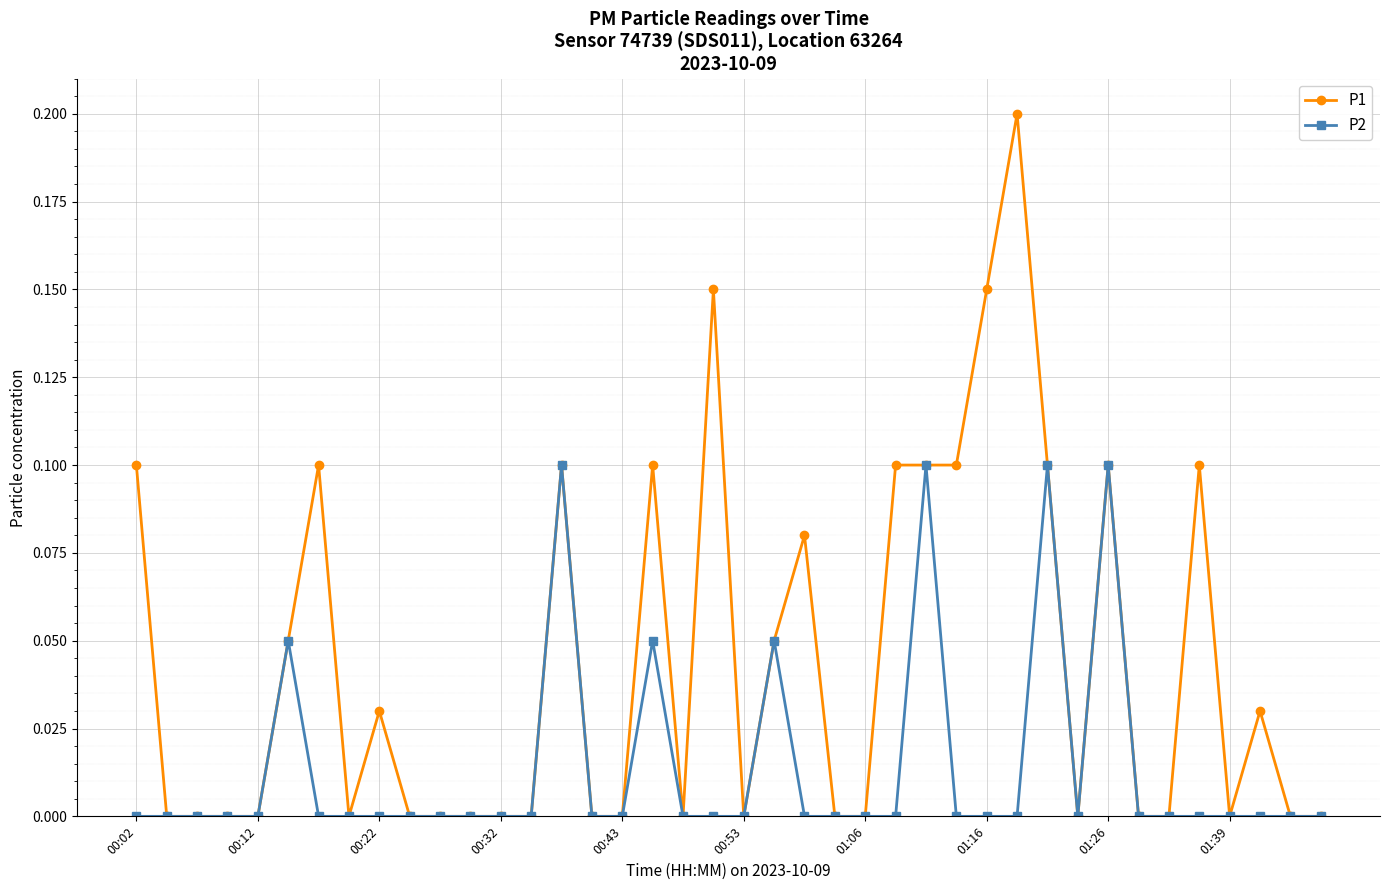

List the series in order of their overall mean, lowest first.

P2, P1